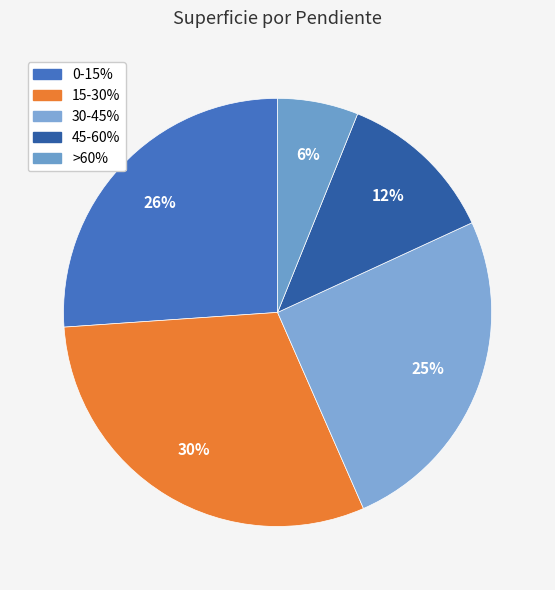

How many slices are in this pie chart?

5